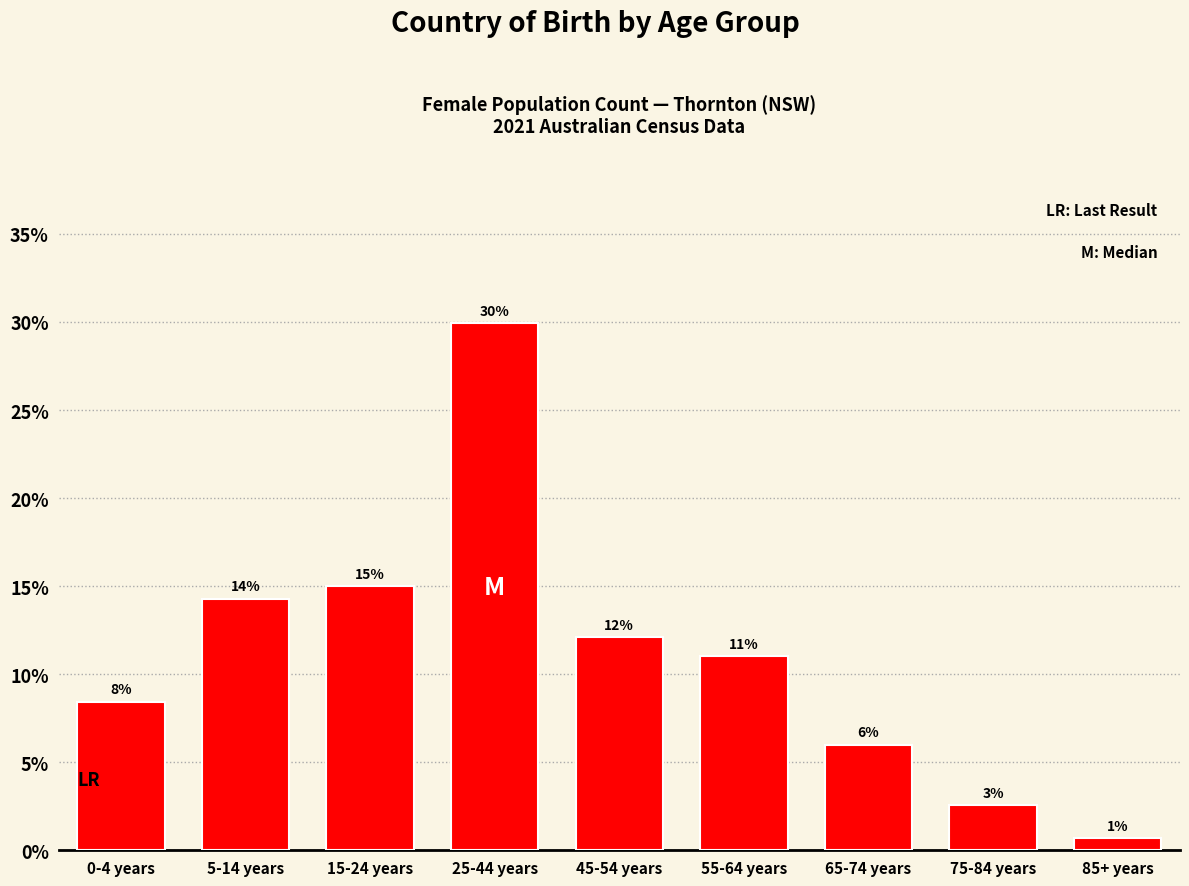

How many bars are there in total?

9